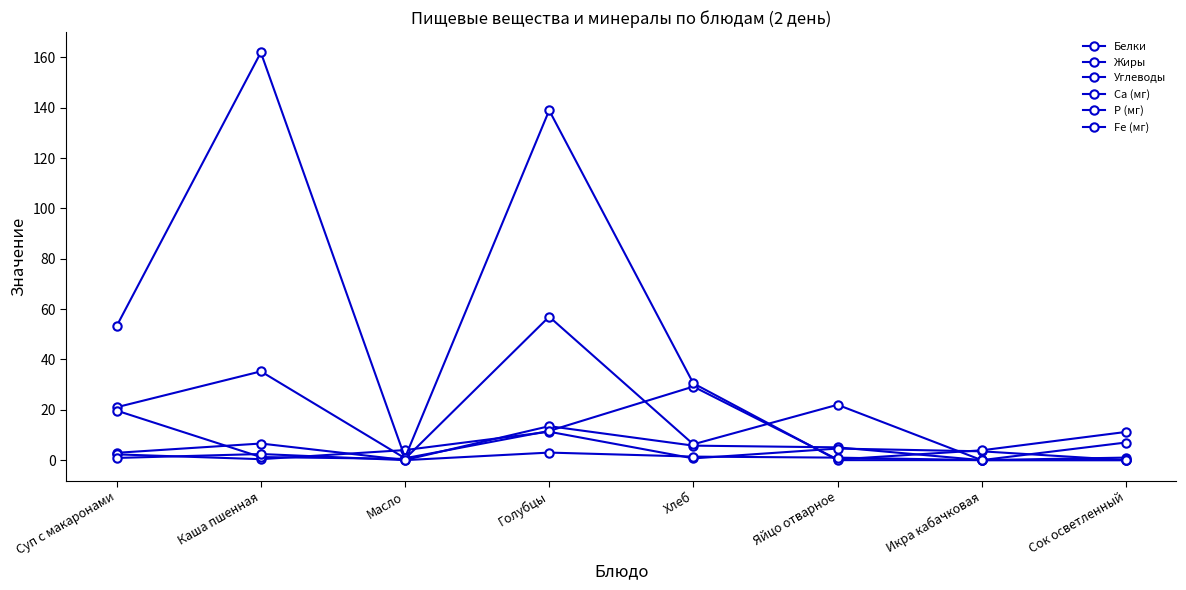

Rank the categories by Жиры value from highest to lowest.

Голубцы, Яйцо отварное, Масло, Икра кабачковая, Суп с макаронами, Хлеб, Каша пшенная, Сок осветленный